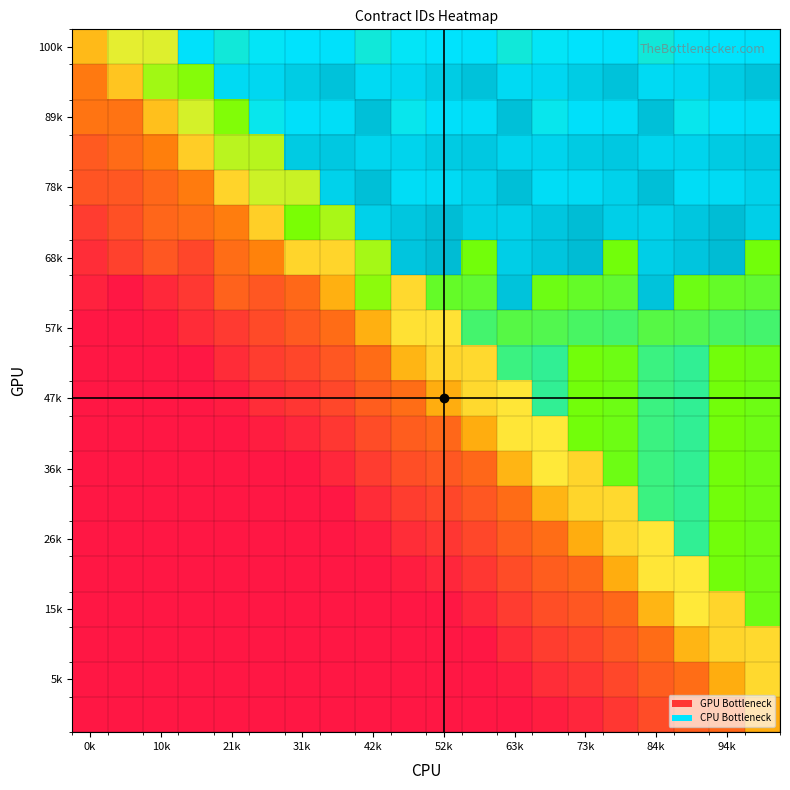

Which category has the lowest value across all series?

0k